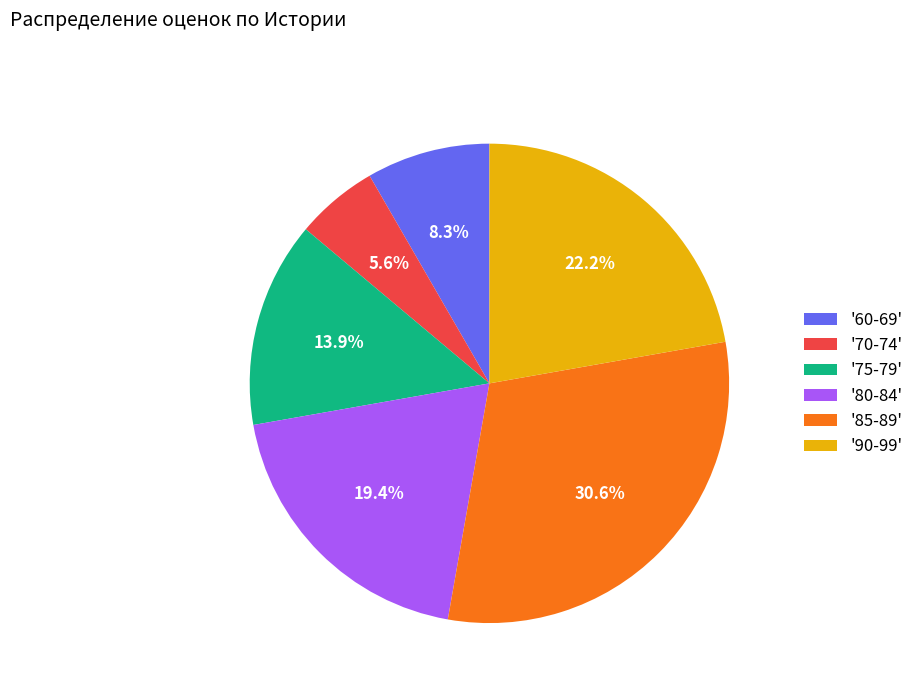

Between '90-99' and '80-84', which is larger?

'90-99'